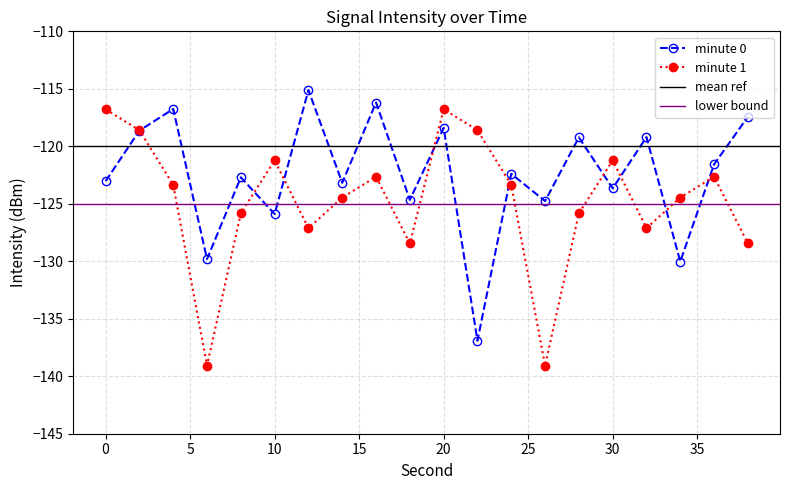

How many values in the minute 0 series are below -122?

11